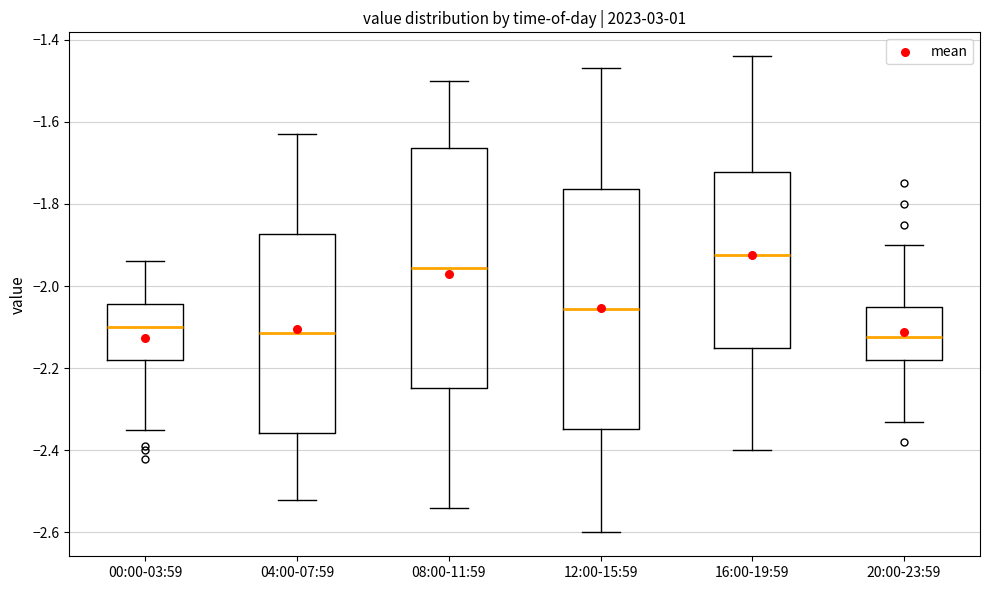

Where does the lower whisker of the box for 16:00-19:59 end on the y-axis? The values are not printed on the chart, so give them approximately, as read against the axis.

-2.40